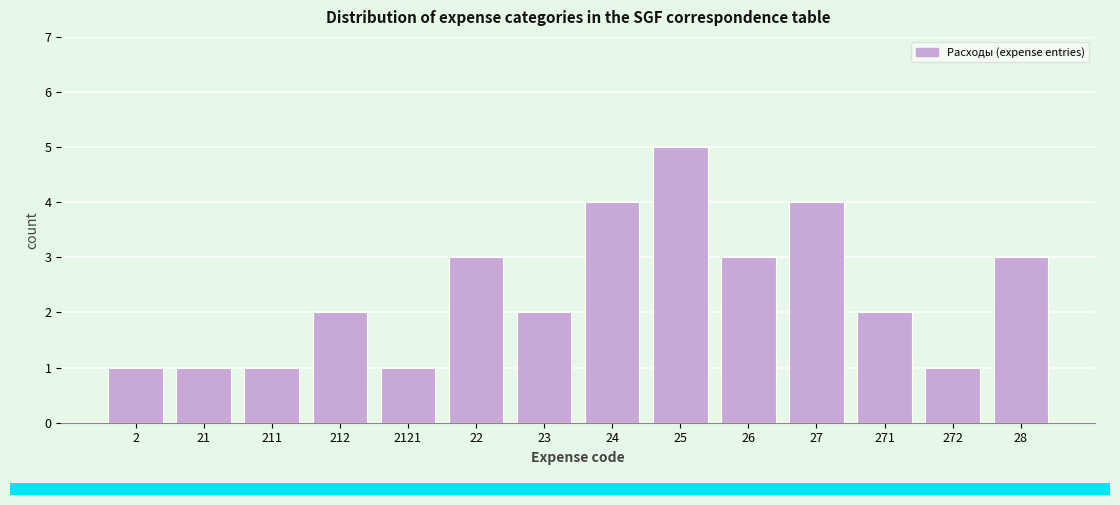

Reading left to right, list all the values displayed in this chart.

2=1	21=1	211=1	212=2	2121=1	22=3	23=2	24=4	25=5	26=3	27=4	271=2	272=1	28=3